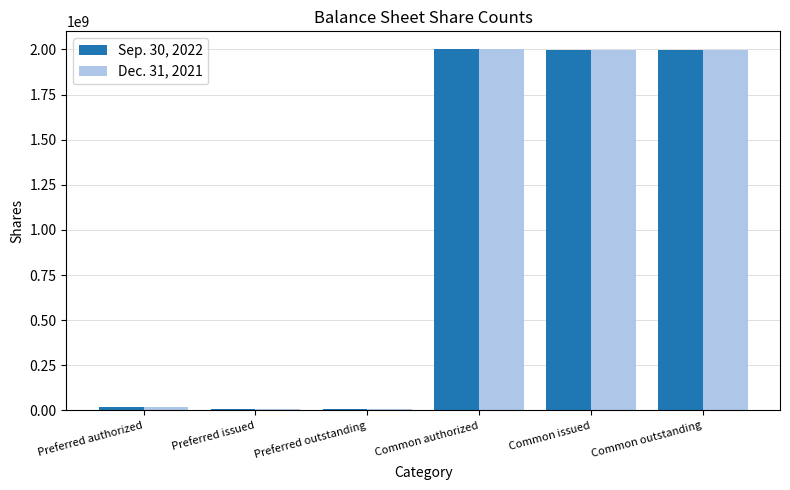

Where does the Dec. 31, 2021 series first go above 1994657080?

Common authorized